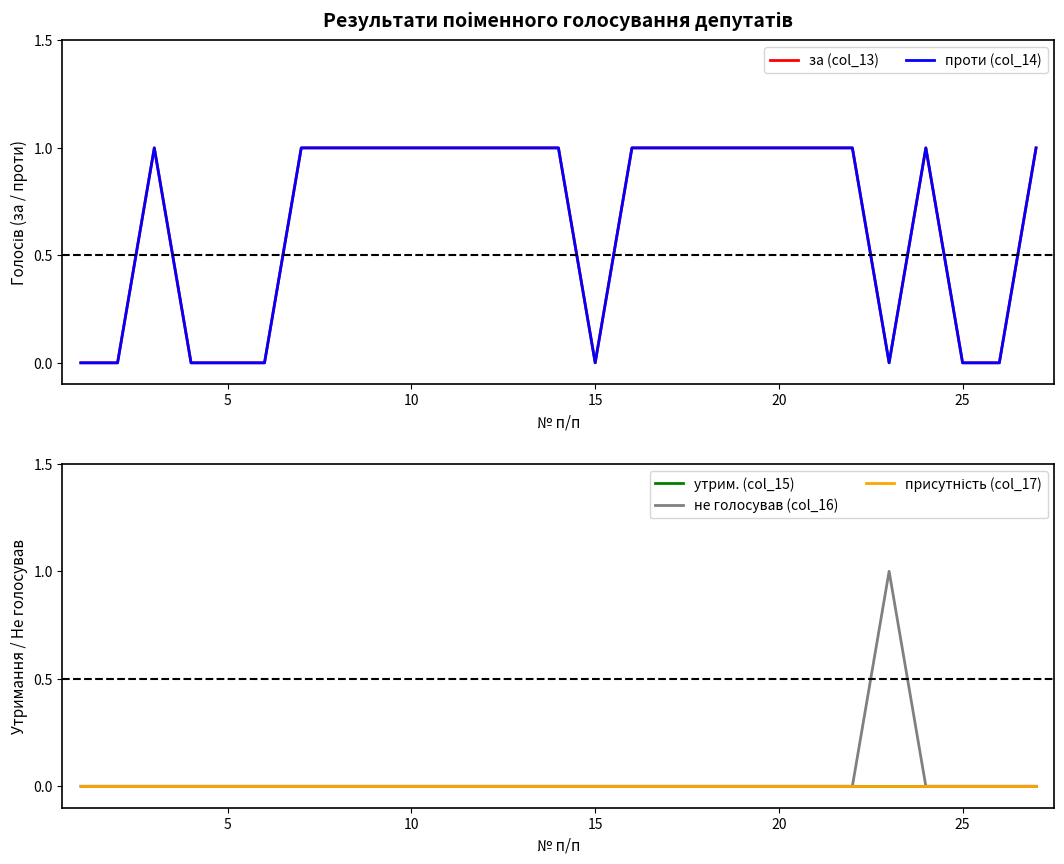

True or false: проти (col_14) and присутність (col_17) intersect in this chart.

False